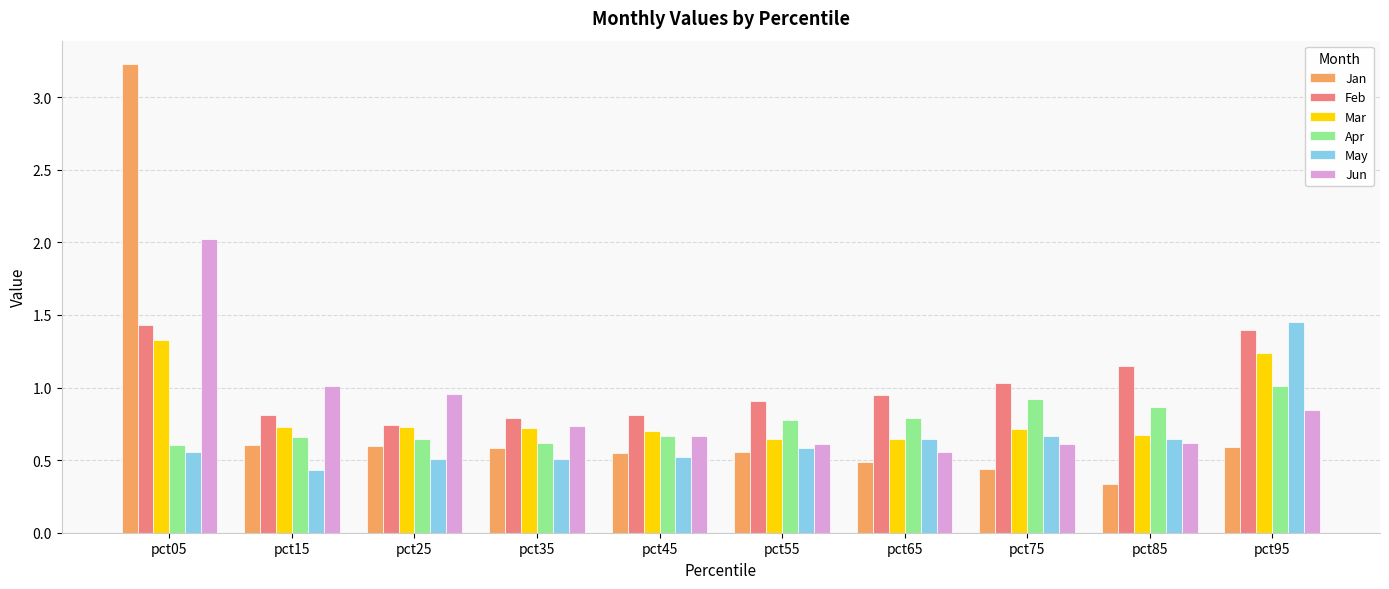

The value of Mar at pct45 is 1.1. True or false?

False